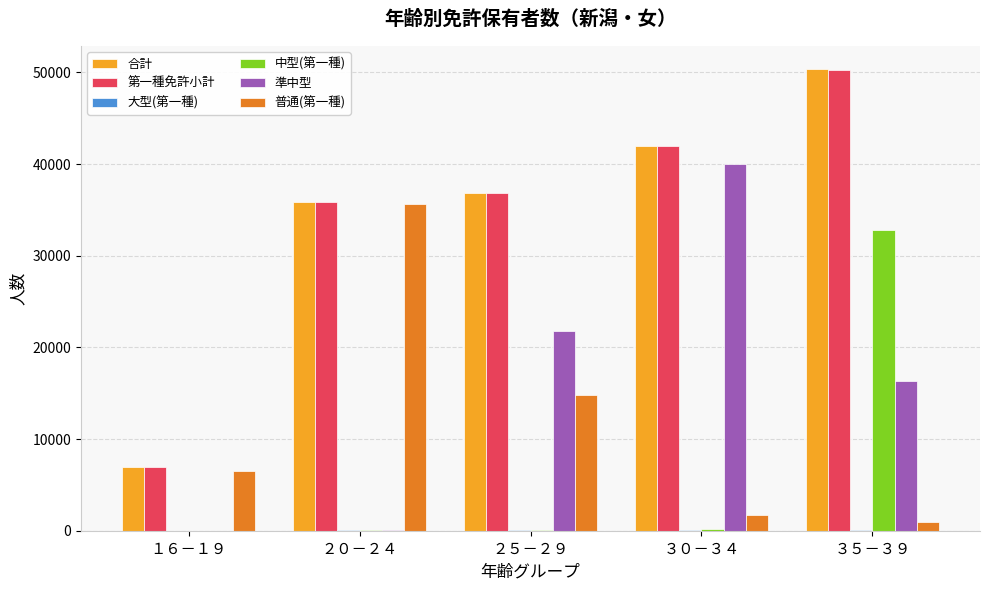

How many distinct data groups are displayed?

6